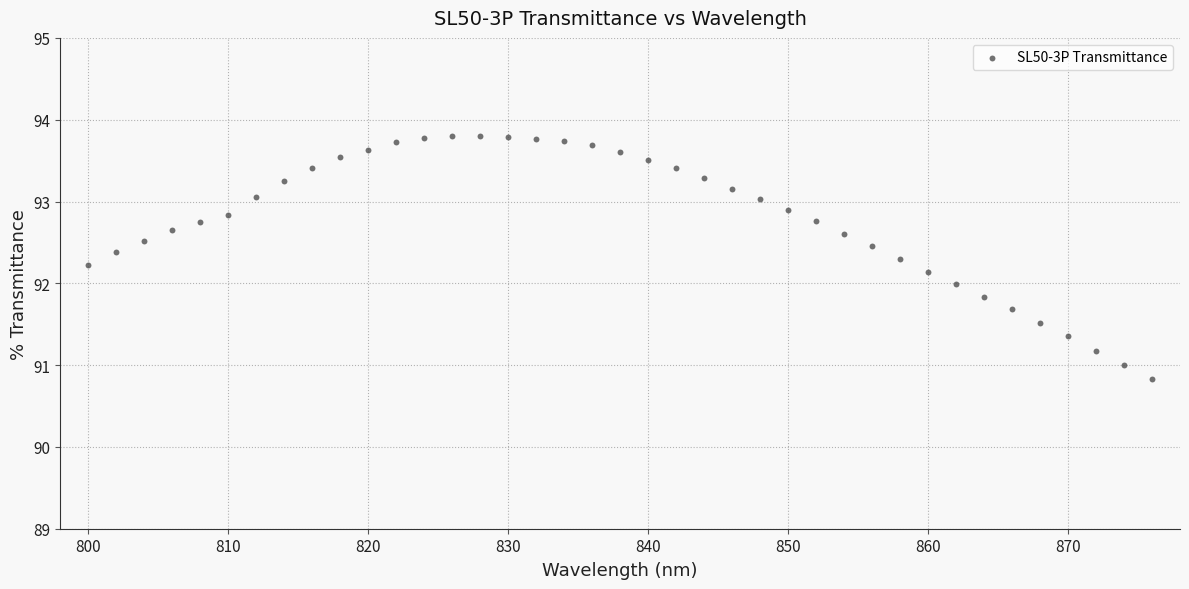

What is the range of X values (max minus min)?

76.0